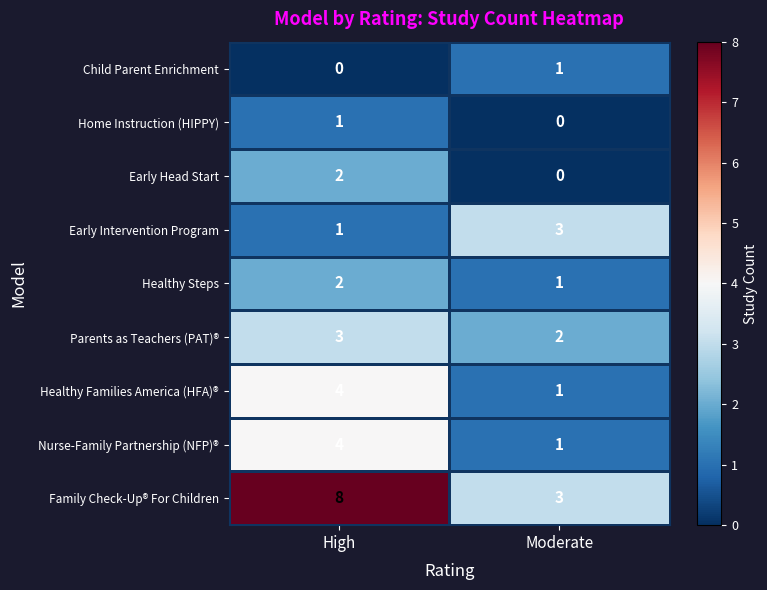

The Home Instruction (HIPPY) series shows 2 at High. True or false?

False